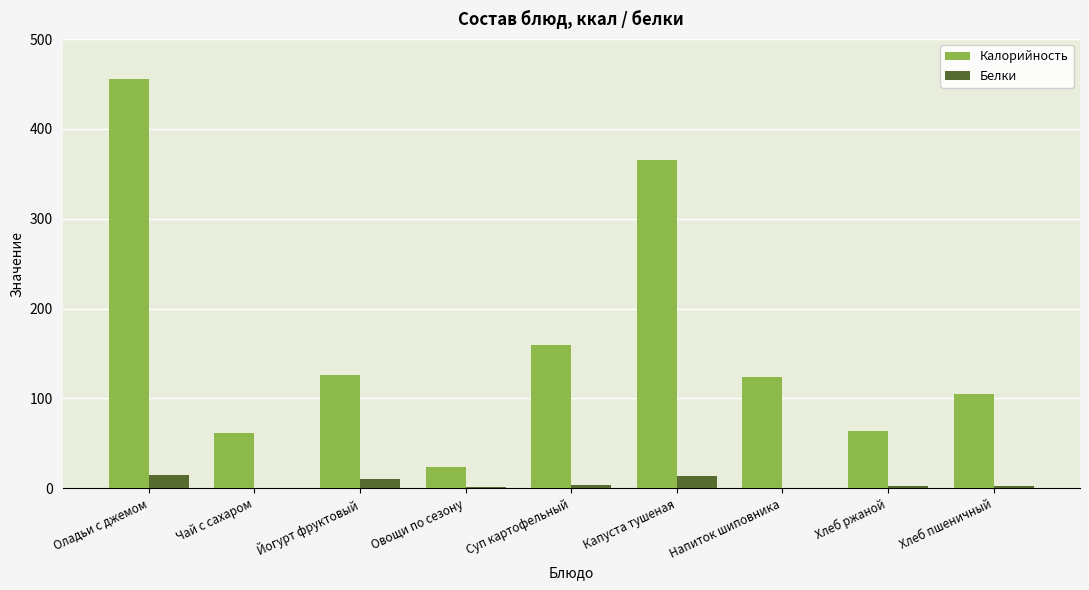

What is the difference between the Белки values at Чай с сахаром and Хлеб пшеничный?

2.8